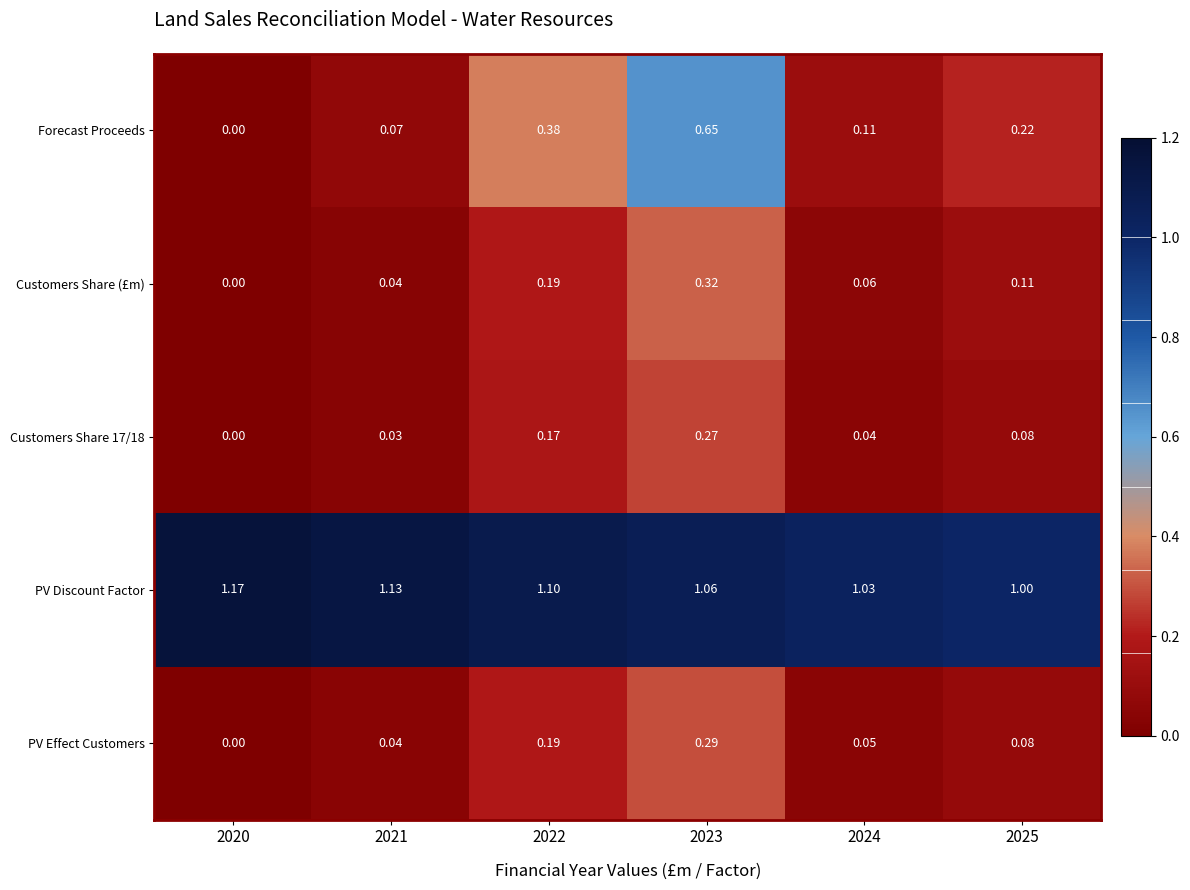

Which series changed the most between 2020 and 2021?

Forecast Proceeds